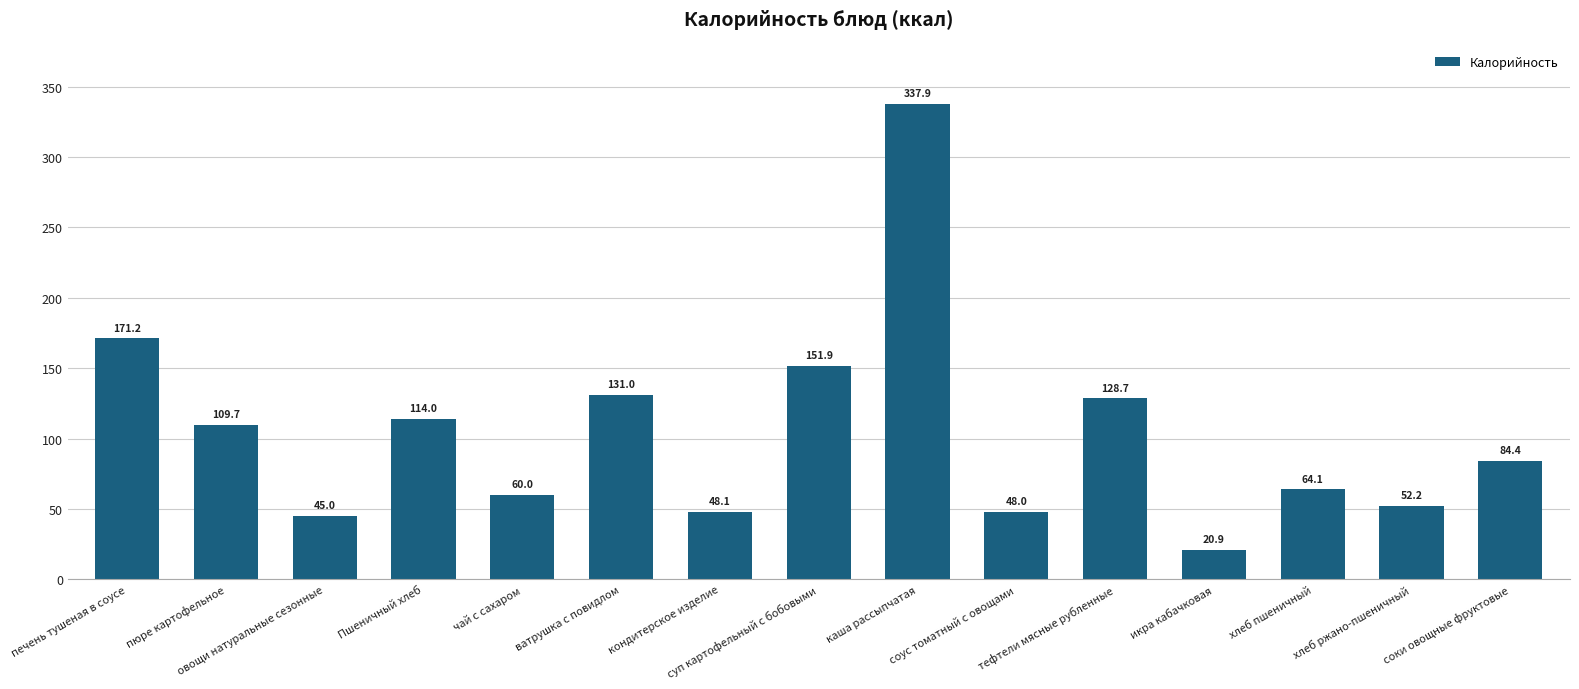

What is the ratio of the value at соус томатный с овощами to the value at хлеб пшеничный?

0.7